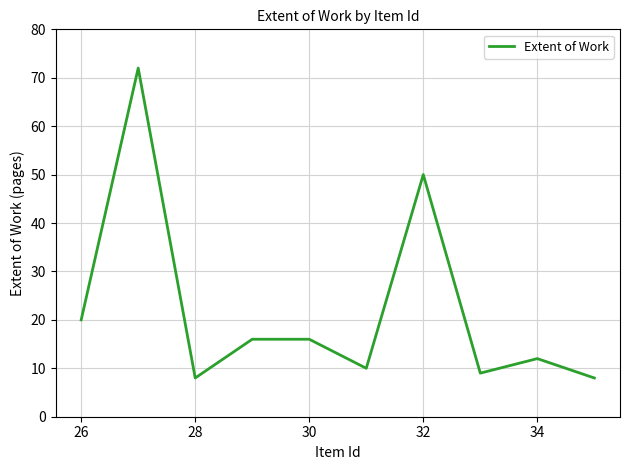

What is the greatest value displayed?

72